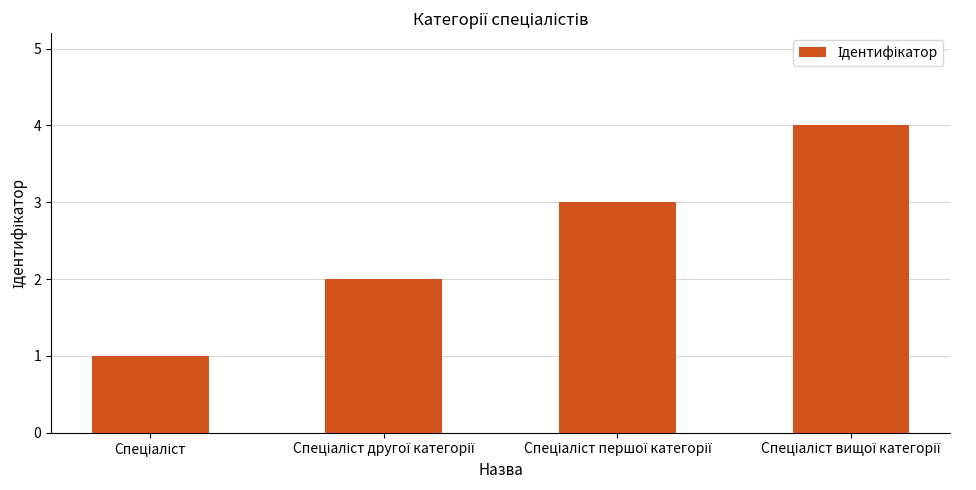

What is the maximum value shown in the chart?

4